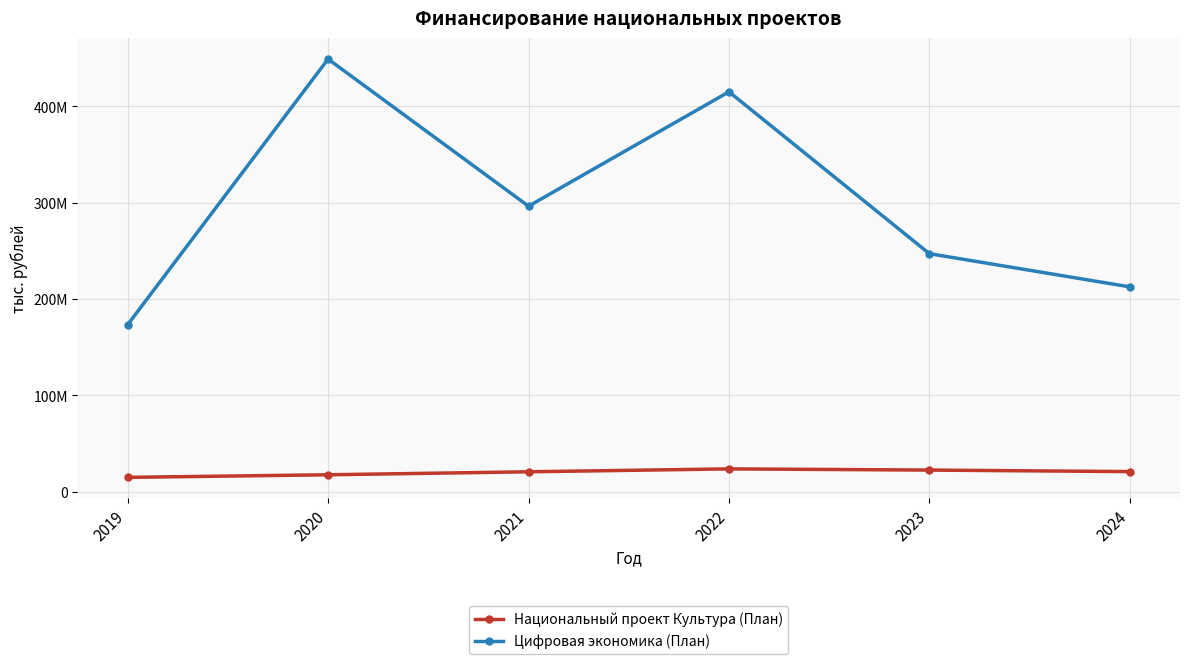

True or false: Национальный проект Культура (План) and Цифровая экономика (План) cross at least once.

False